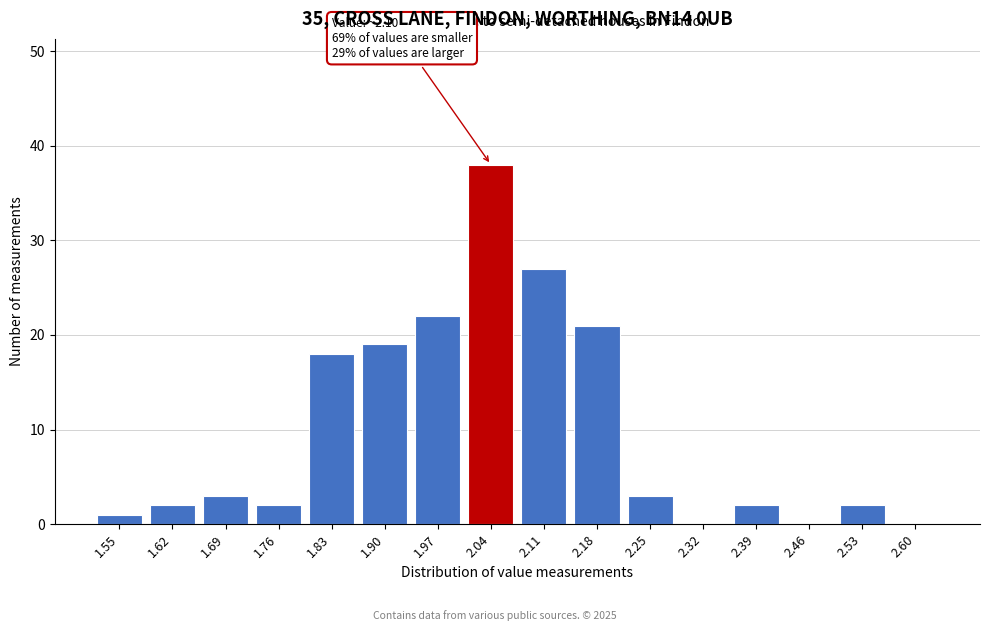

Reading left to right, extract all data points from this chart.

1.55=1	1.62=2	1.69=3	1.76=2	1.83=18	1.90=19	1.97=22	2.04=38	2.11=27	2.18=21	2.25=3	2.32=0	2.39=2	2.46=0	2.53=2	2.60=0